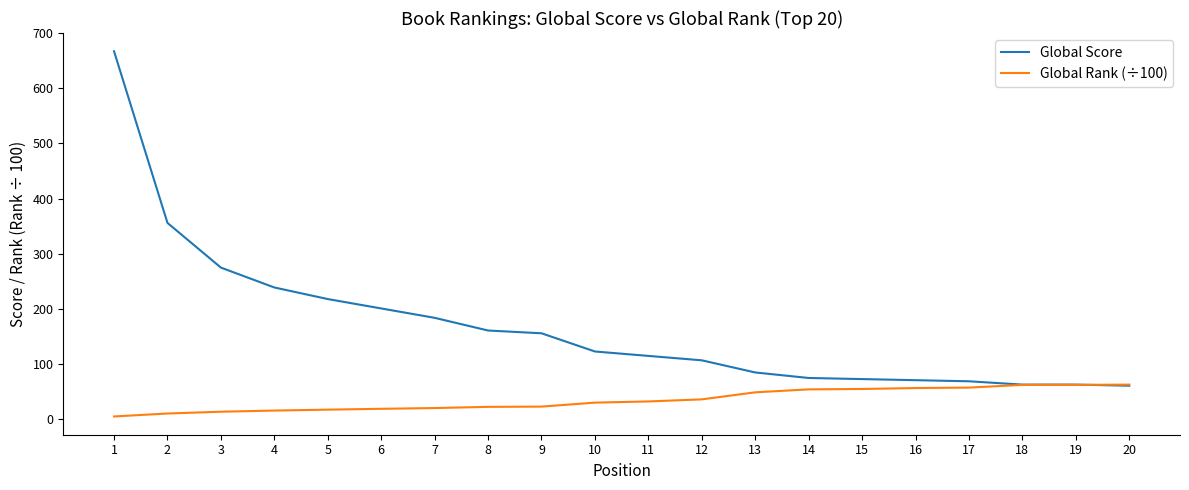

Which series changed the most between 7 and 18?

Global Score